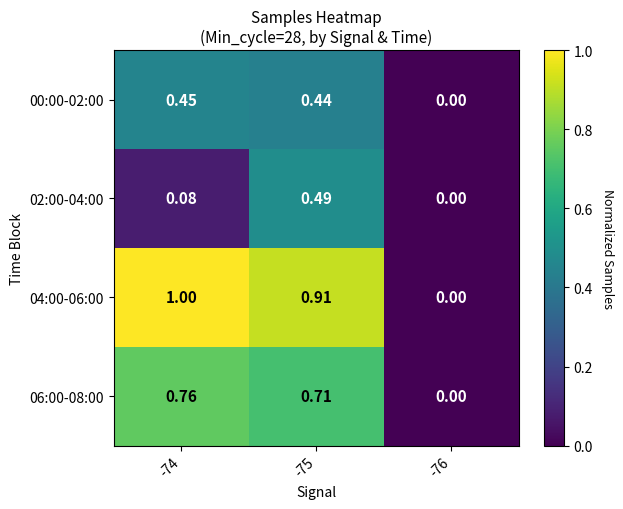

How many data points does each series have?

3